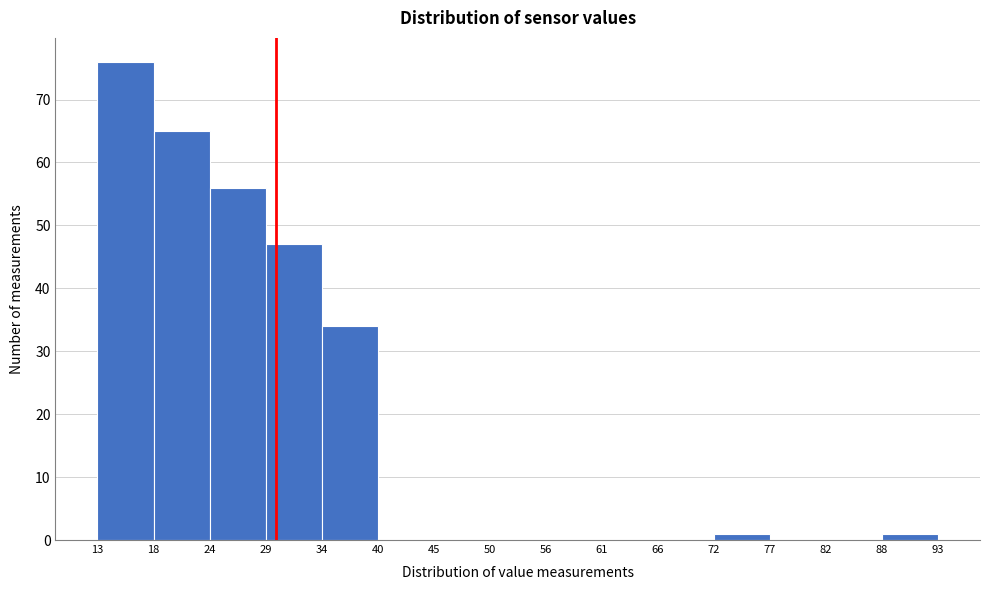

What is the height of the bar covering 13 to 18 on the x-axis? The values are not printed on the chart, so give them approximately, as read against the axis.

76